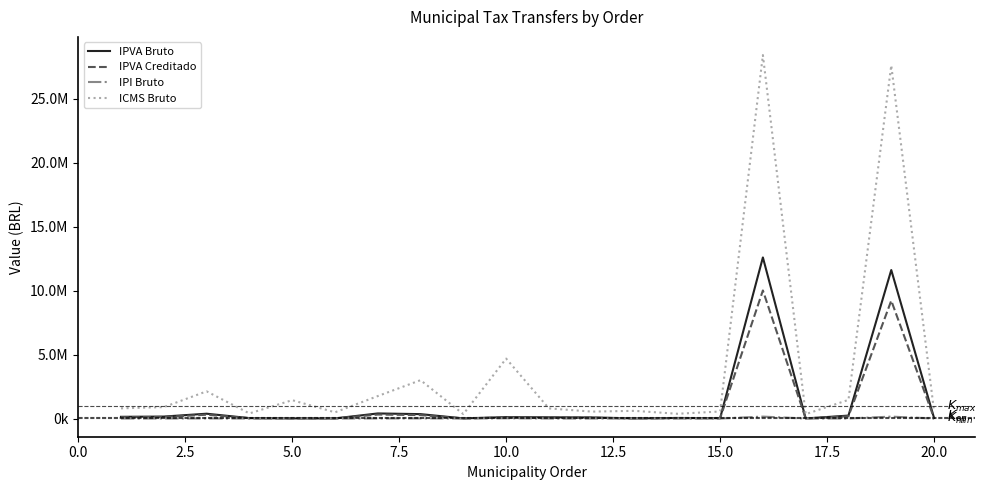

Does the chart display data point markers on the line(s)?

No